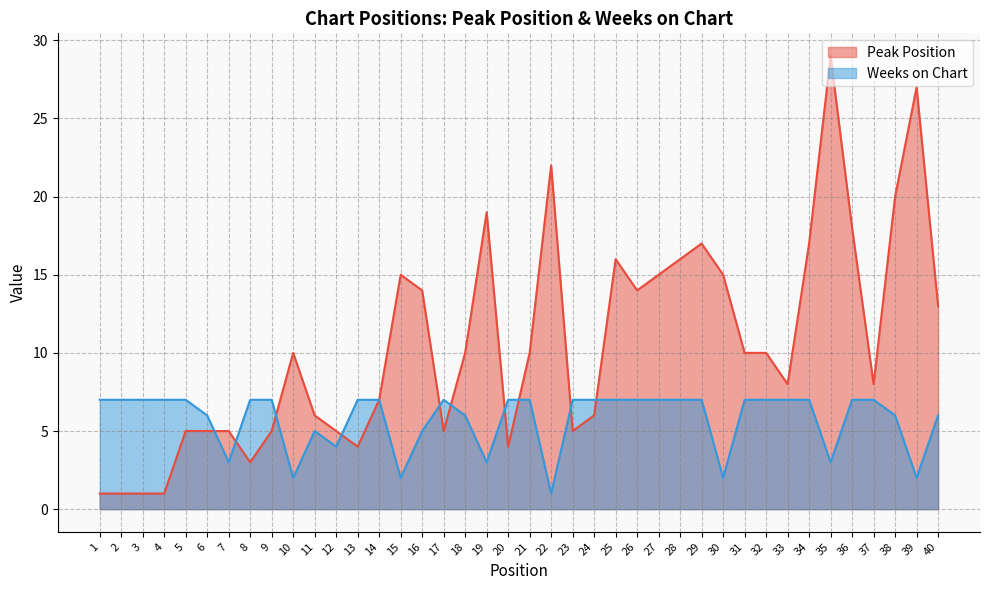

Which series has the largest total across all categories?

Peak Position